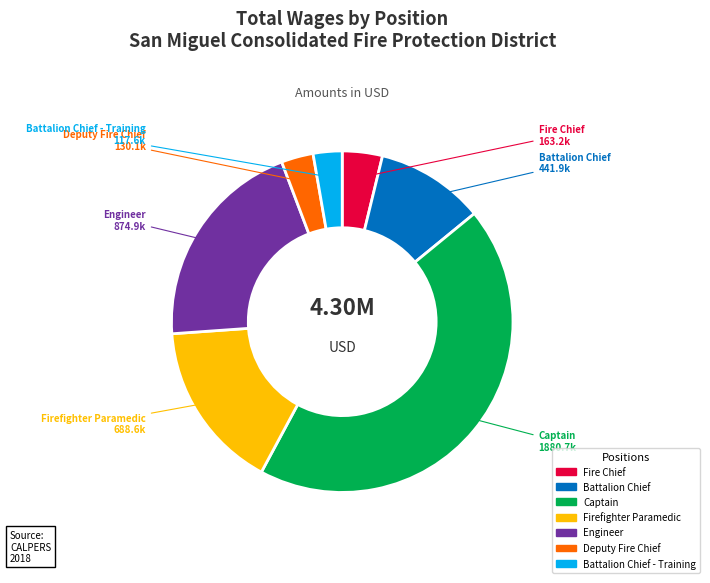

Is there any slice that represents more than half of the pie?

No